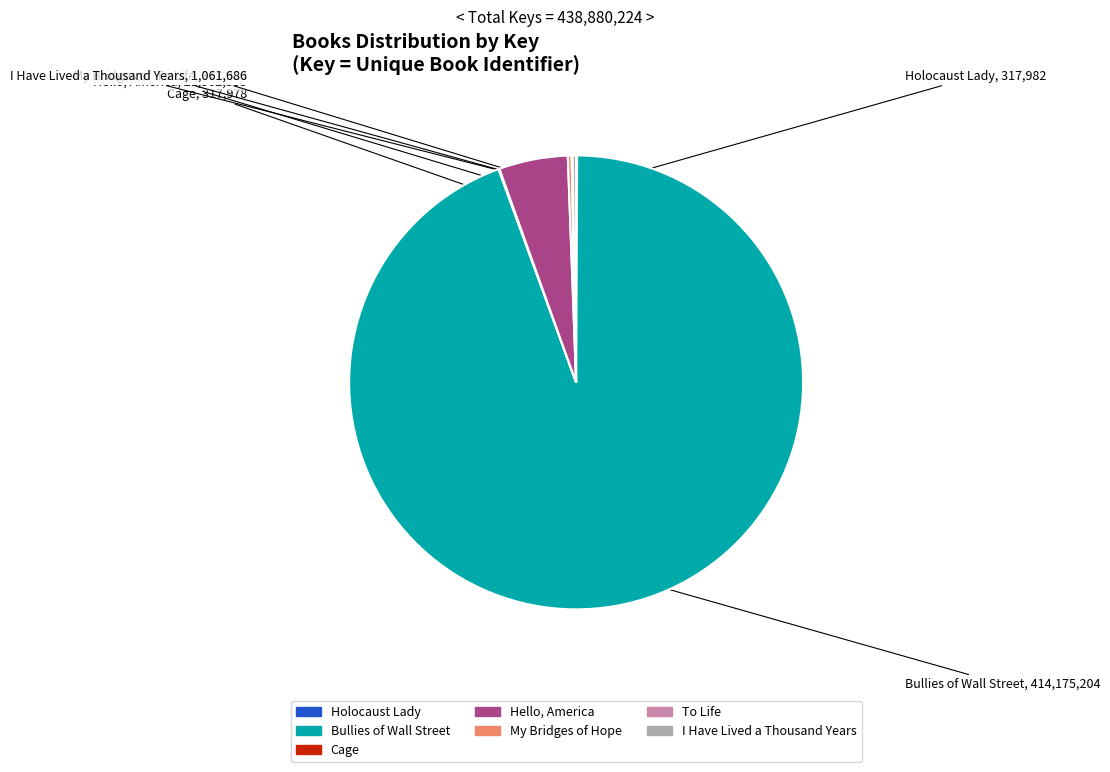

Is it true that Bullies of Wall Street is 99% of the pie?

False